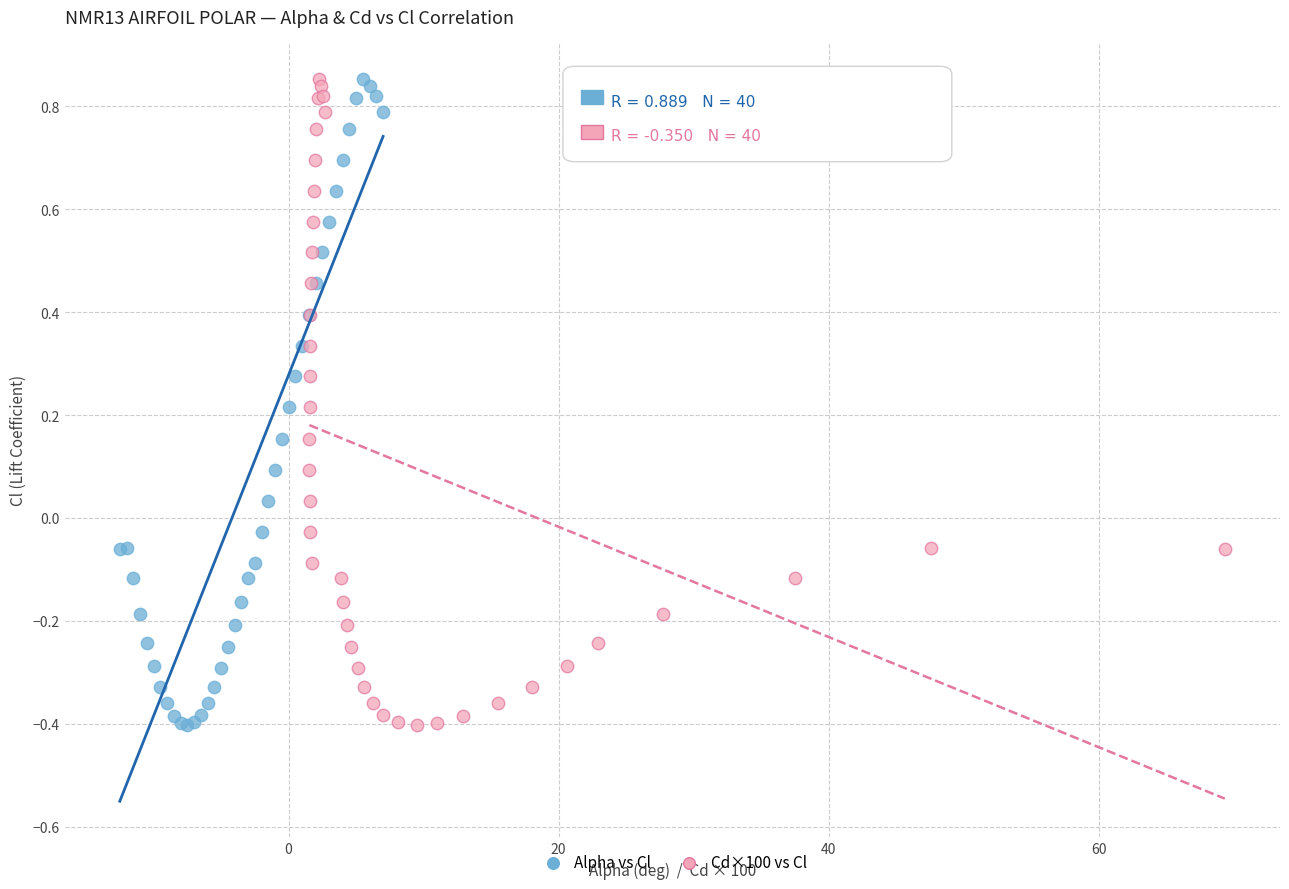

What are all the series names shown in the legend?

Alpha vs Cl, Cd×100 vs Cl